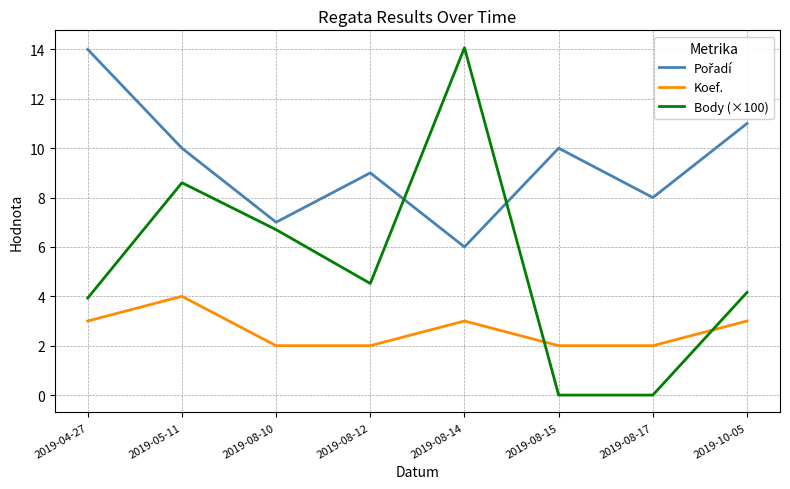

Does the chart display data point markers on the line(s)?

No